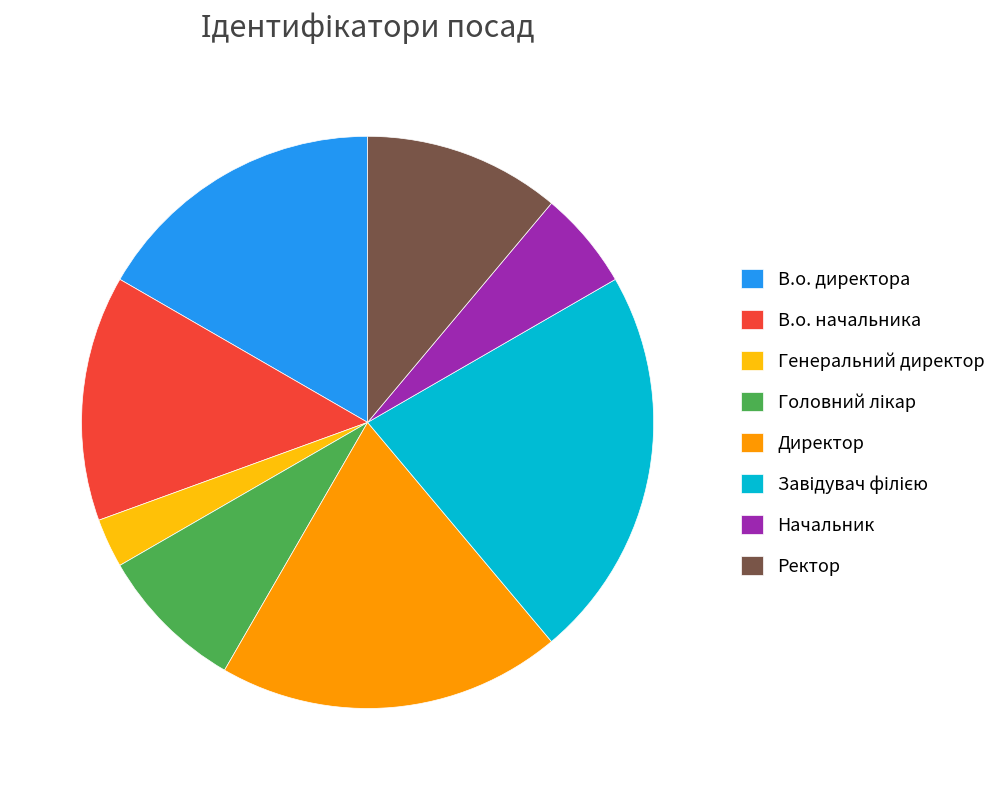

Approximately how many times larger is the value at Директор compared to Начальник?

3.5